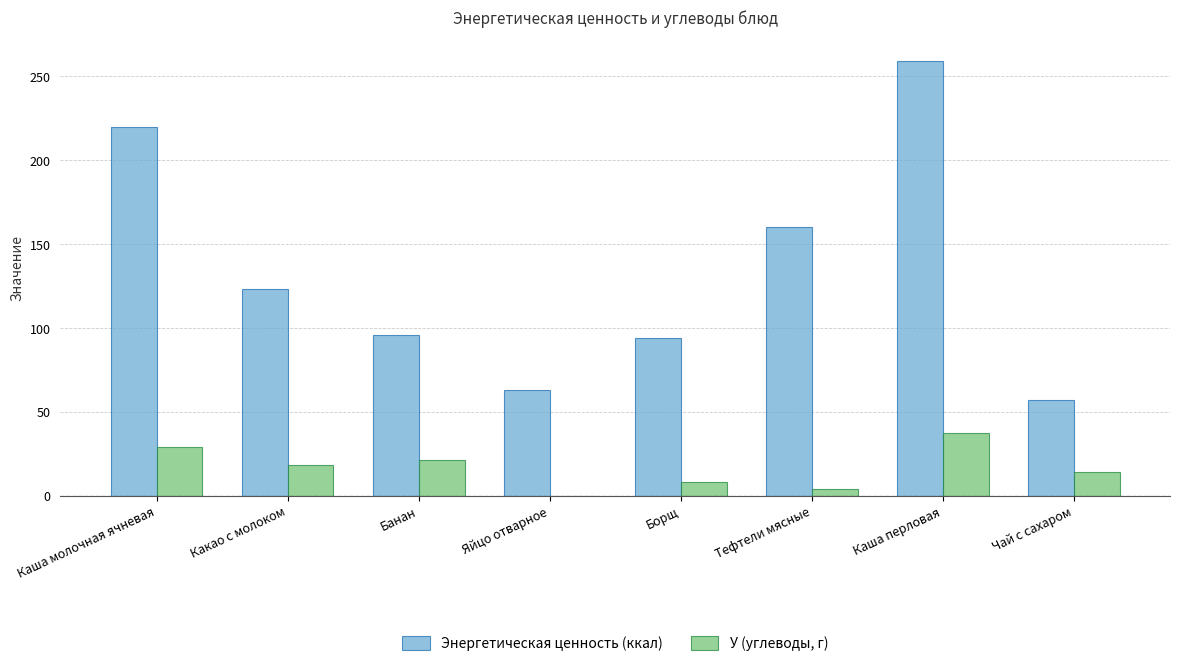

Is the value of У (углеводы, г) at Банан greater than the value of Энергетическая ценность (ккал) at Каша молочная ячневая?

No